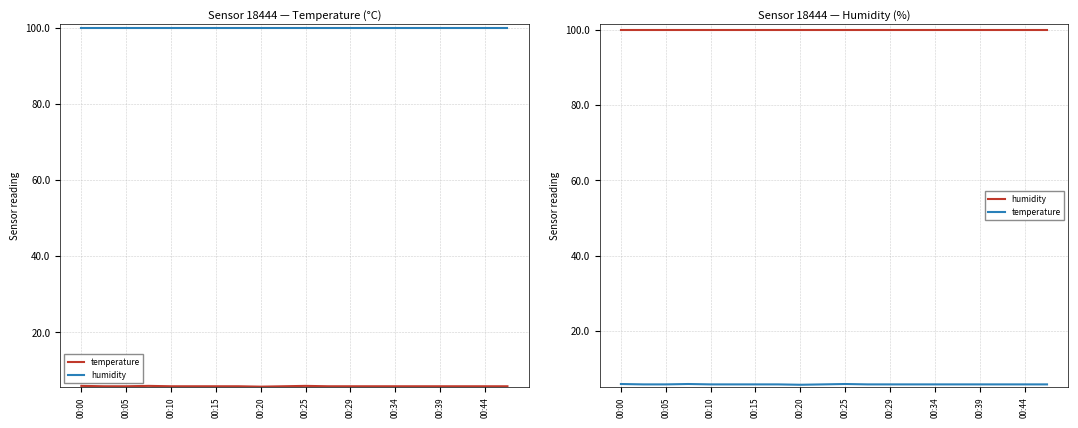

Reading left to right, transcribe all the data shown in this chart.

temperature: 5.9	5.8	5.8	5.9	5.8	5.8	5.8	5.8	5.7	5.8	5.9	5.8	5.8	5.8	5.8	5.8	5.8	5.8	5.8	5.8
humidity: 99.9	99.9	99.9	99.9	99.9	99.9	99.9	99.9	99.9	99.9	99.9	99.9	99.9	99.9	99.9	99.9	99.9	99.9	99.9	99.9